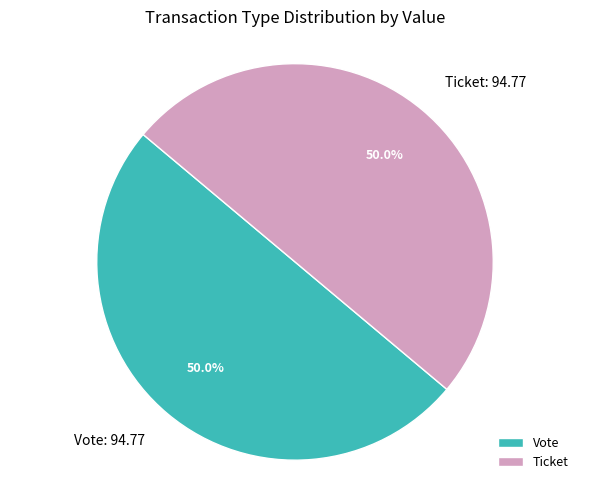

What percentage do Ticket and Vote together represent?

100.0%